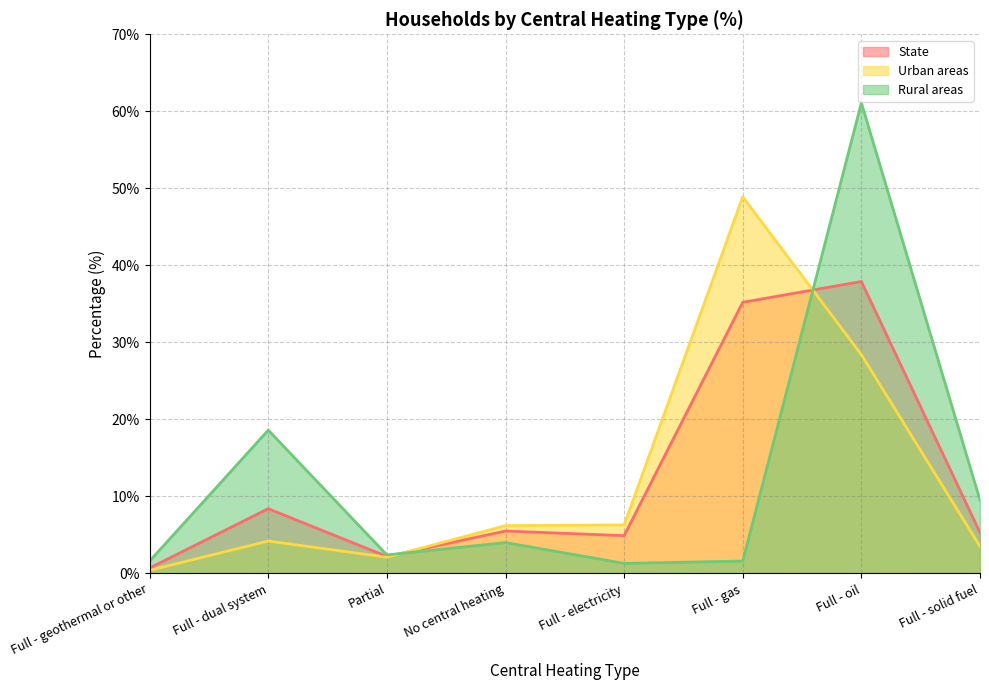

What is the spread (max minus min) of values at Full - geothermal or other?

1.2